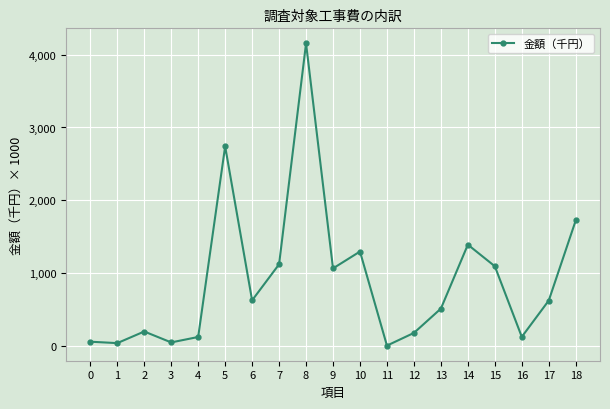

Reading left to right, transcribe all the data shown in this chart.

59128	39582	199139	49344	123939	2740763	626930	1121764	4153677	1065457	1296871	5426	179746	513319	1391234	1094928	125658	624257	1723427